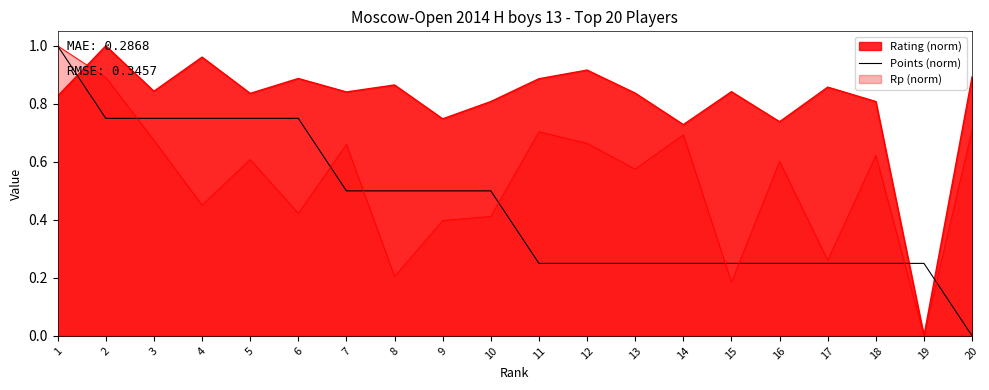

True or false: the data shows 0.4 at 11.

False